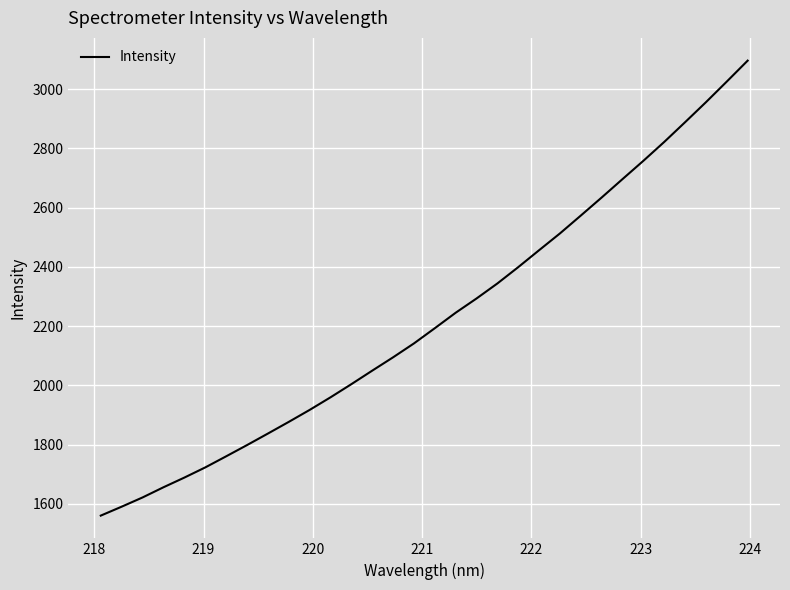

What is the difference between the maximum and minimum values?

1535.4